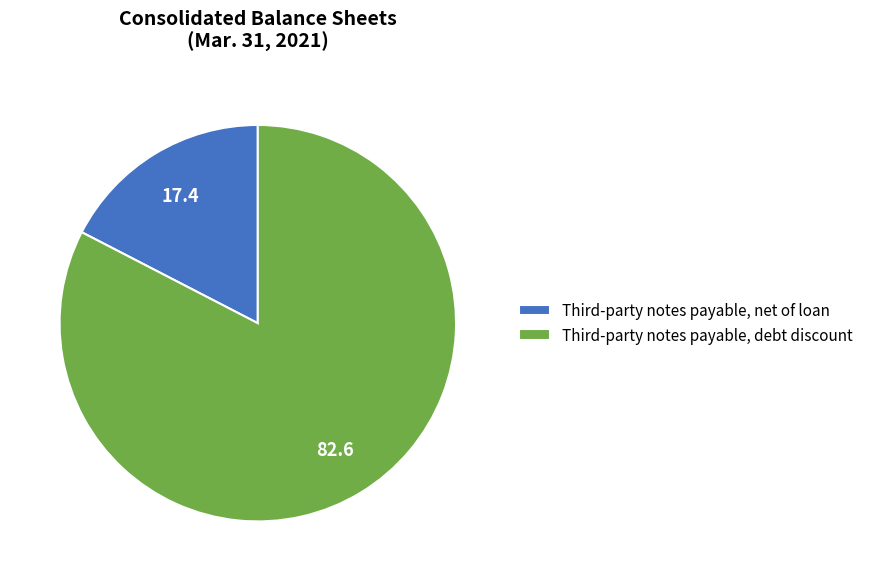

What is the largest slice in the pie chart?

Third-party notes payable, debt discount